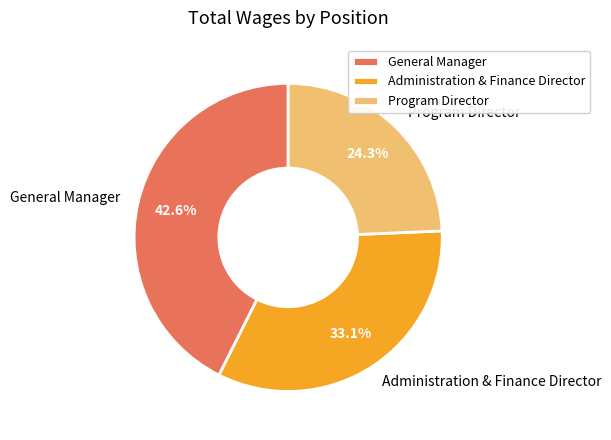

What percentage do General Manager and Administration & Finance Director together represent?

75.7%